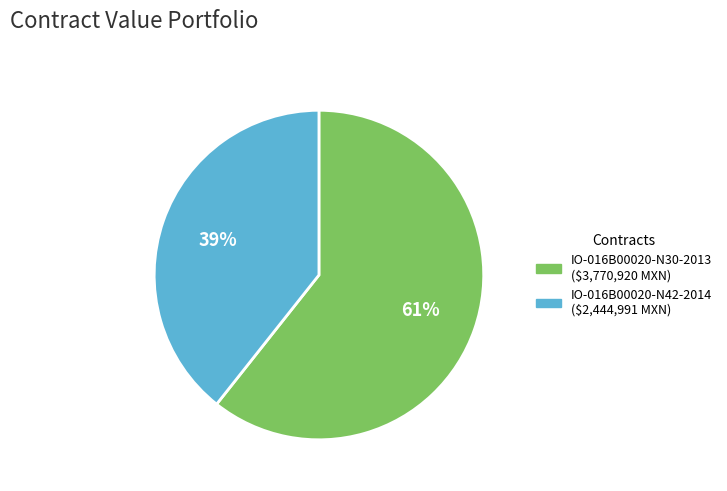

Combined, do IO-016B00020-N42-2014 and IO-016B00020-N30-2013 account for over 50%?

Yes